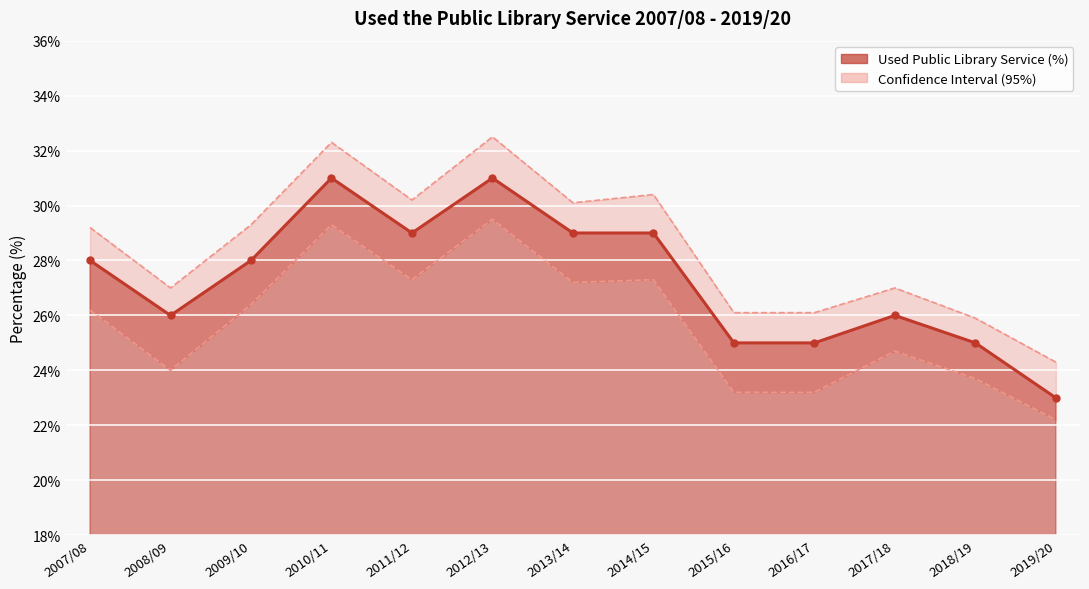

At how many categories does at least one series exceed 23?

13